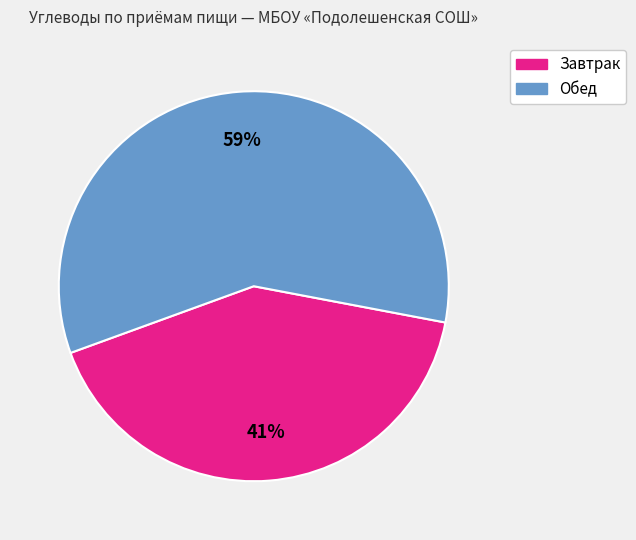

How many slices are in this pie chart?

2